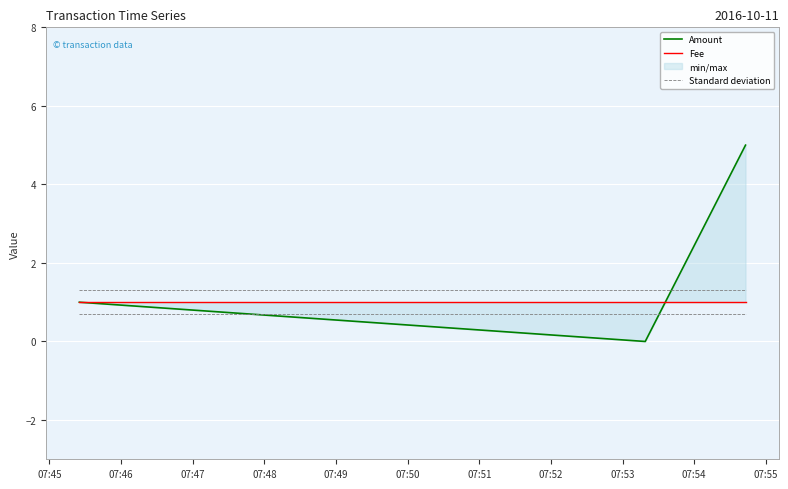

True or false: Standard deviation has a value of 1.3 at 07:45.

True